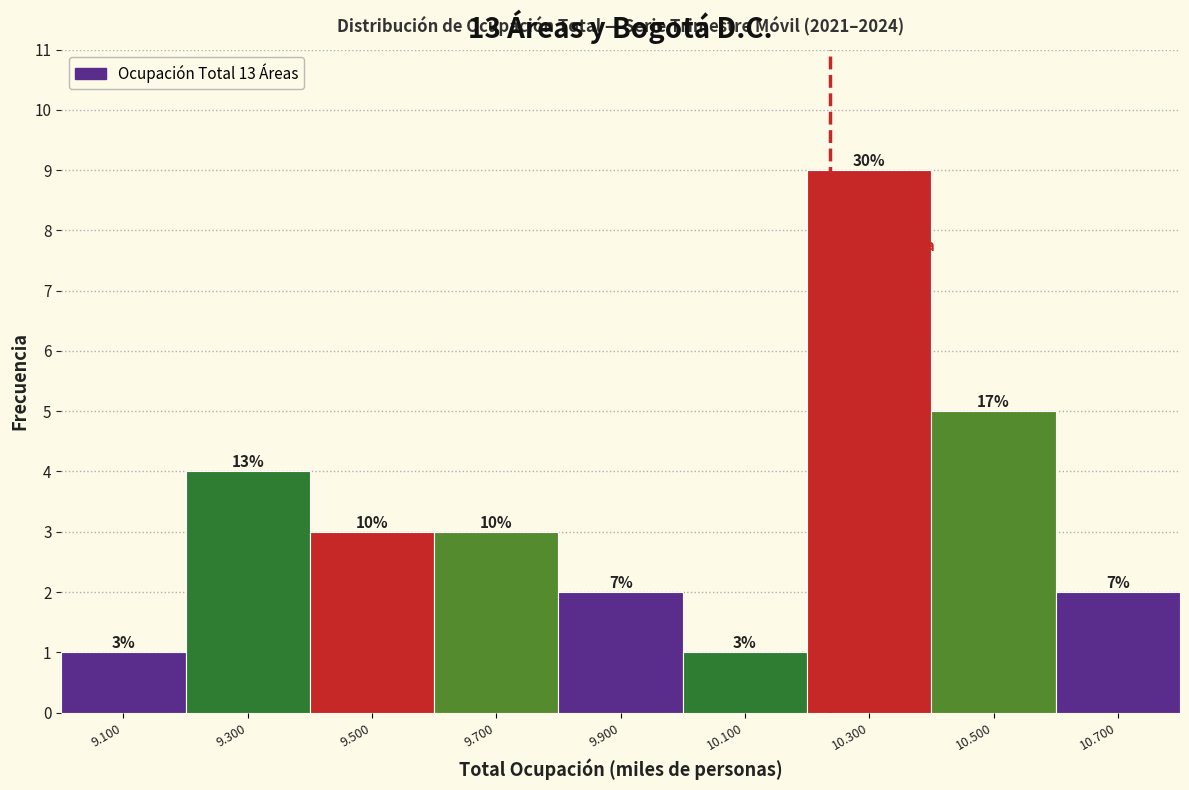

Does the chart contain any negative values?

No